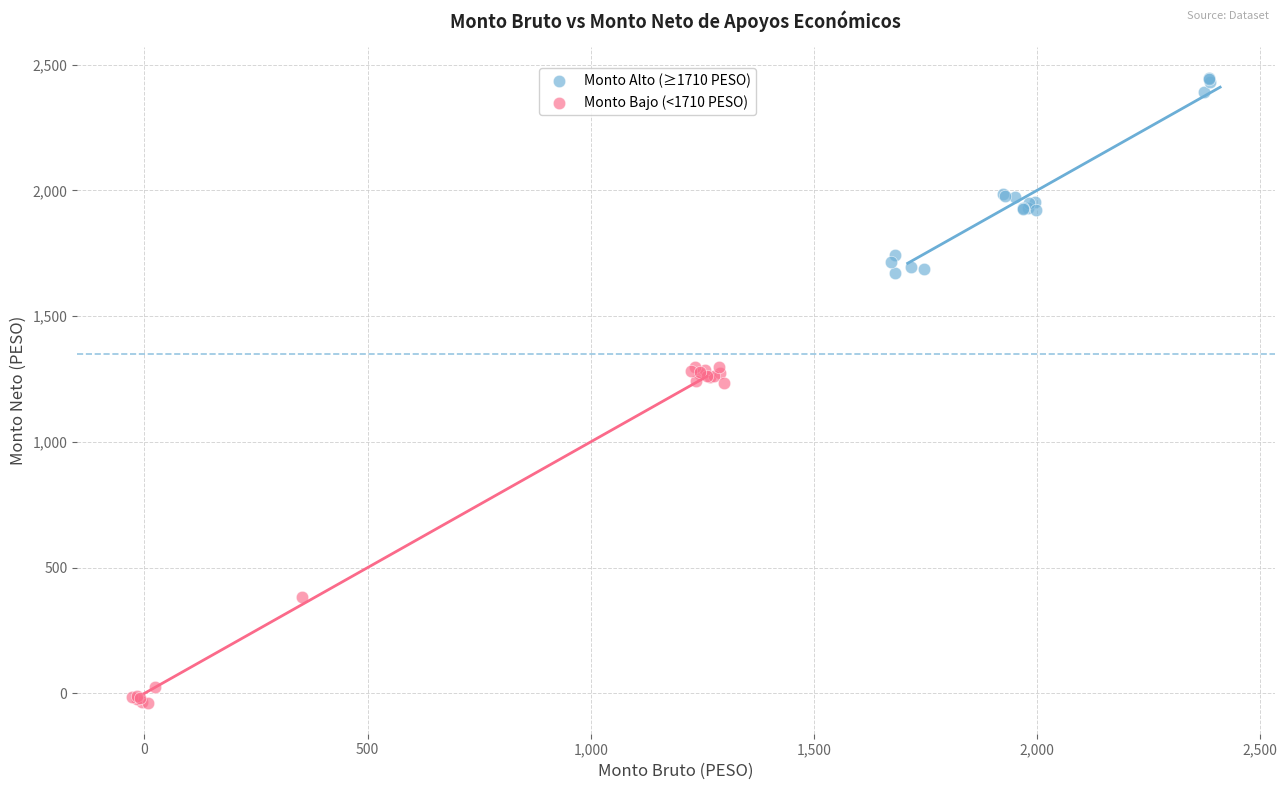

Which series reaches the minimum Y coordinate?

Monto Bajo (<1710 PESO)